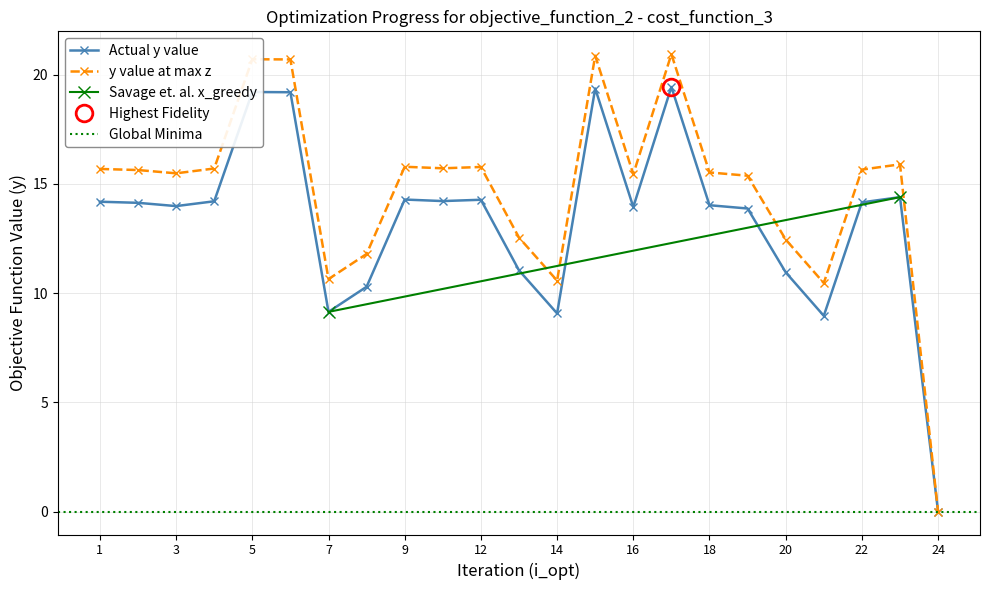

What is the average value?

13.3